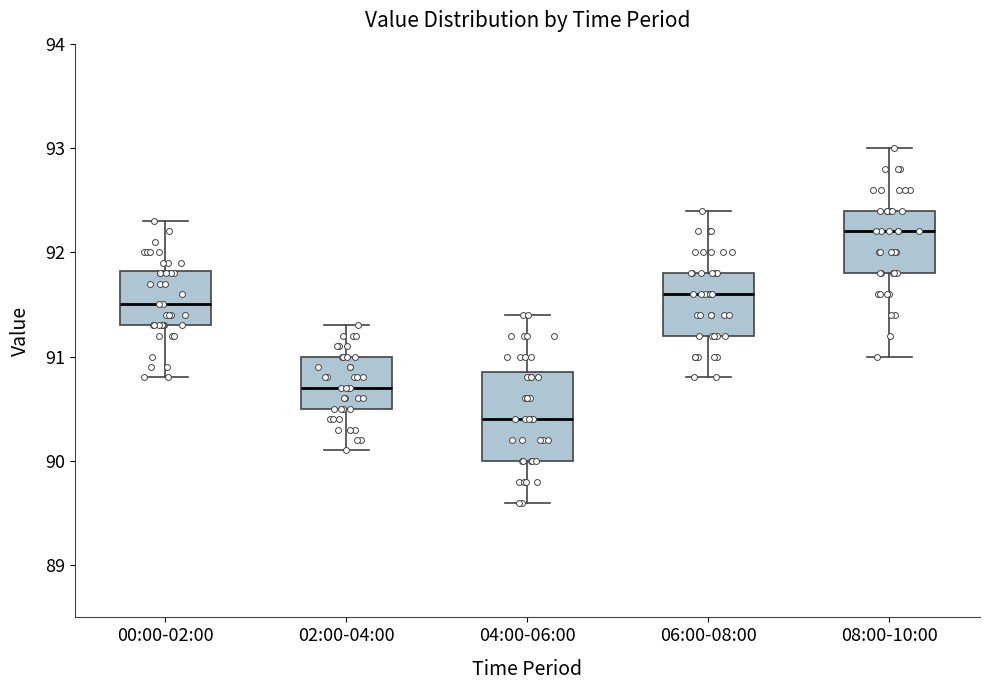

Where does the median line of the box for 06:00-08:00 sit on the y-axis? The values are not printed on the chart, so give them approximately, as read against the axis.

91.6